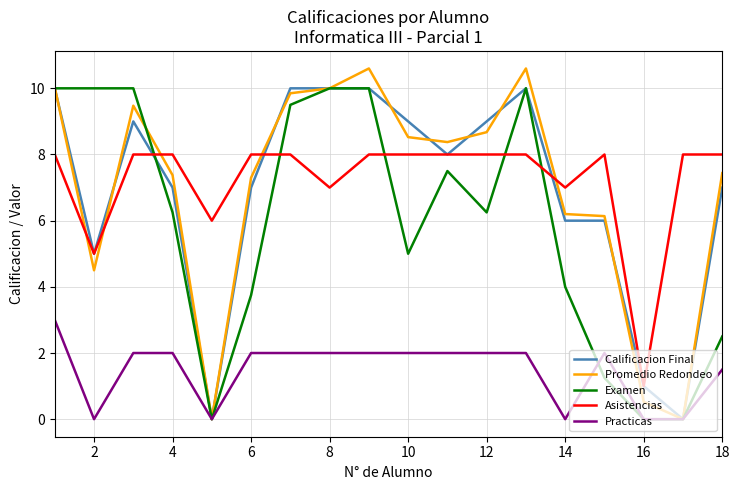

True or false: Asistencias and Examen intersect in this chart.

True